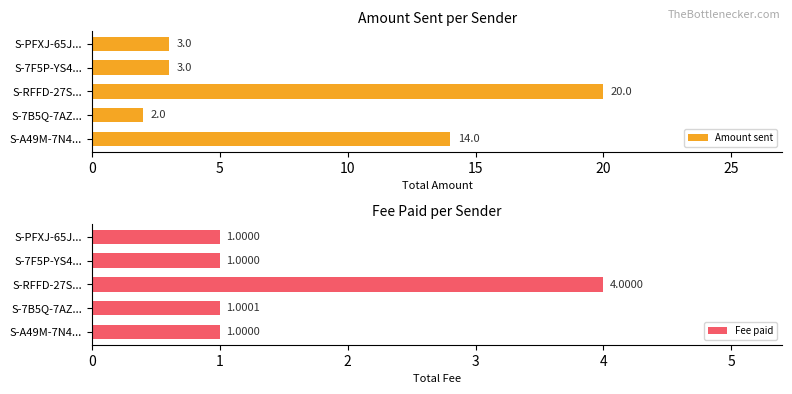

The value of Amount sent at S-RFFD-27S... is 12. True or false?

False